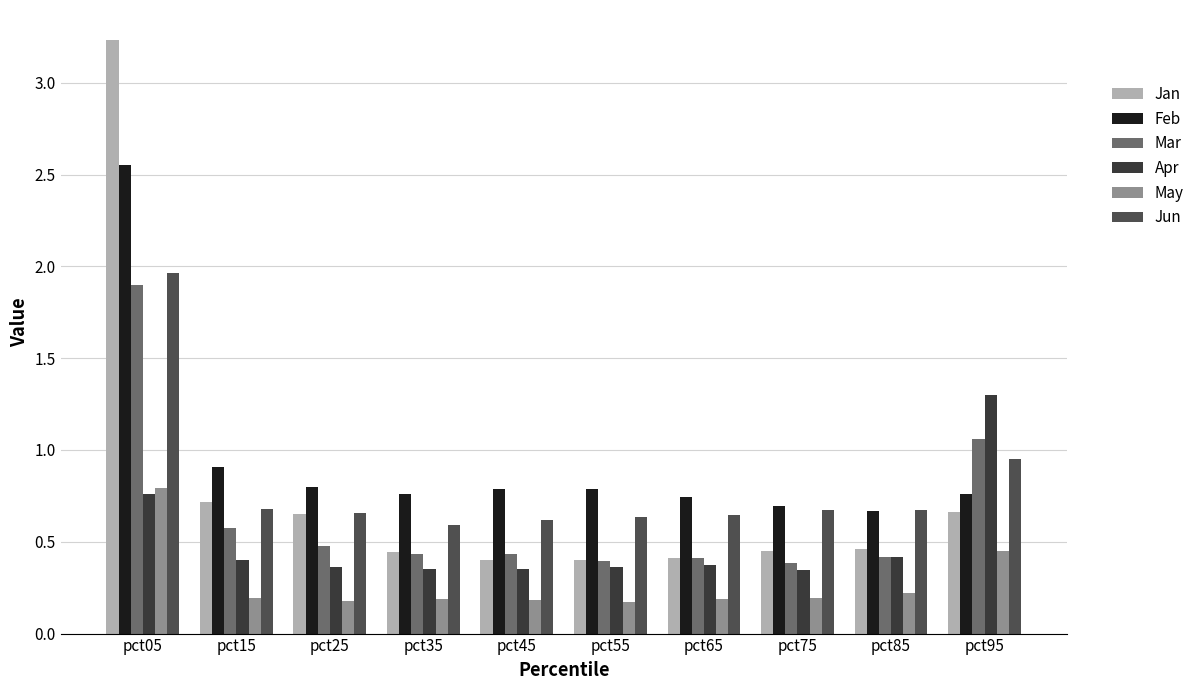

What is the value of the Jan bar at the 7th from the left?

0.4